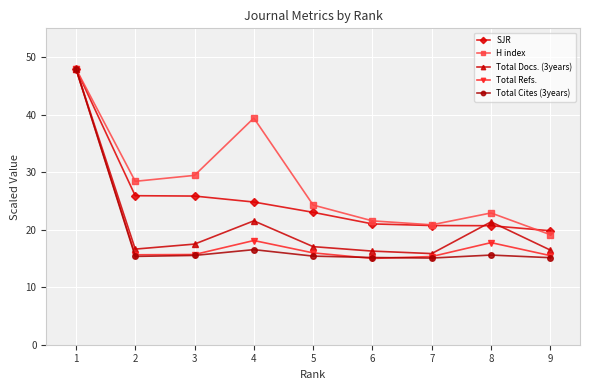

What is the difference between the Total Cites (3years) values at 7 and 6?

0.1